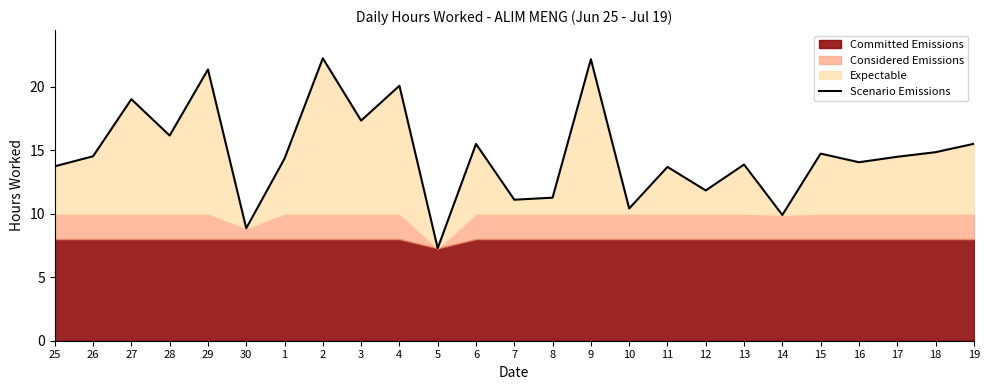

Which label corresponds to the largest value in the chart?

2